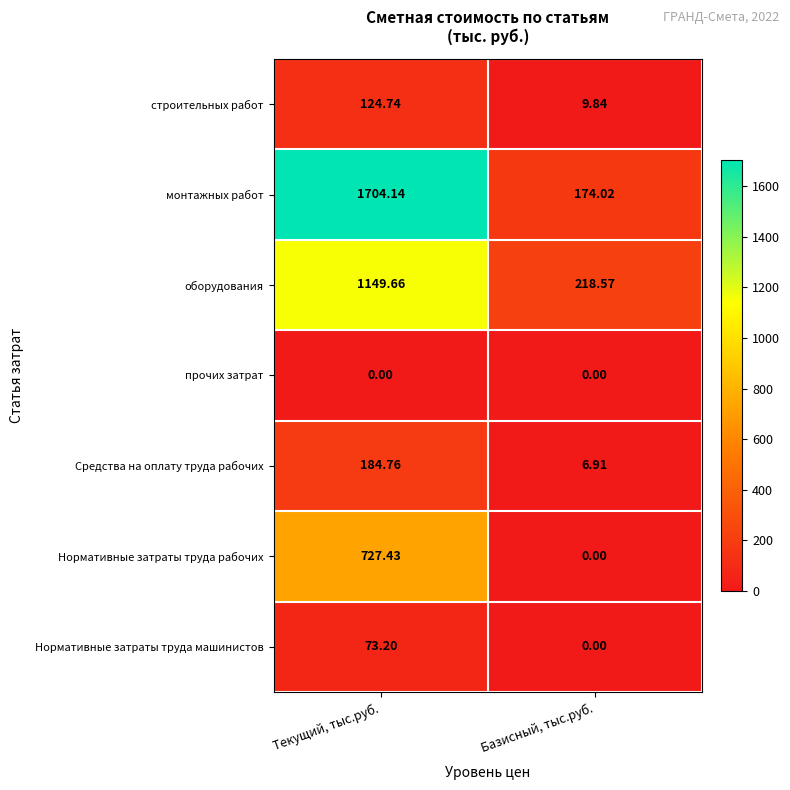

Which series has the widest spread of values?

монтажных работ